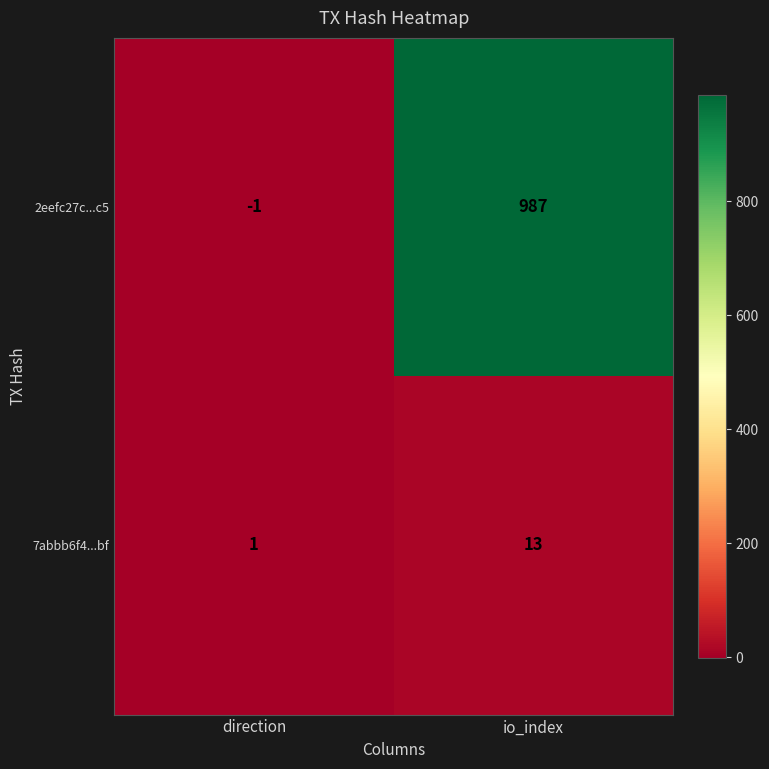

Is it true that 7abbb6f4...bf equals 13 at io_index?

True